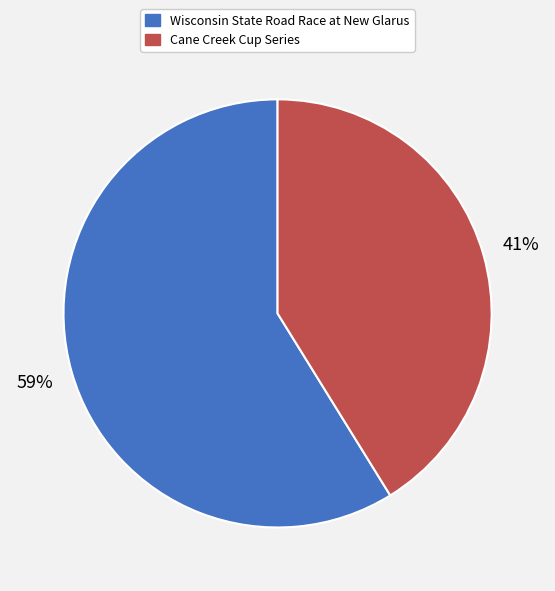

Between Cane Creek Cup Series and Wisconsin State Road Race at New Glarus, which is larger?

Wisconsin State Road Race at New Glarus